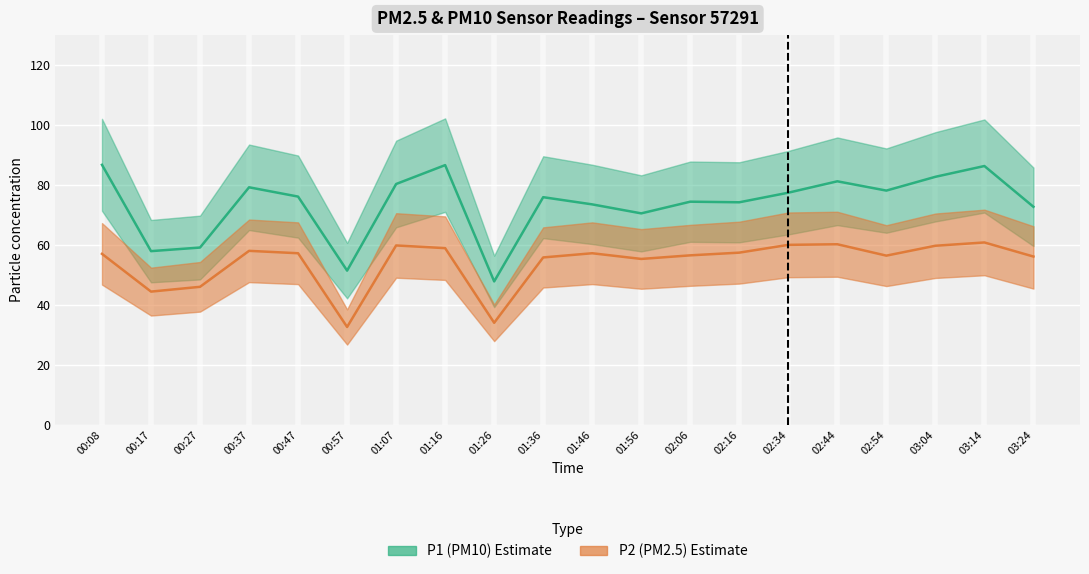

What is the sum of all P1_lower values?

1207.3